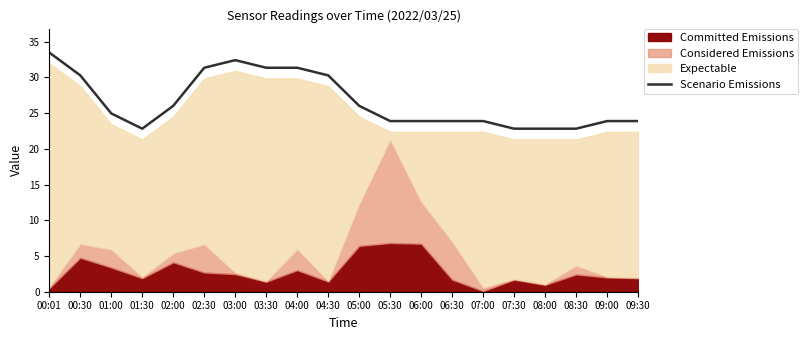

Is it true that Scenario Emissions equals 37.5 at 07:00?

False